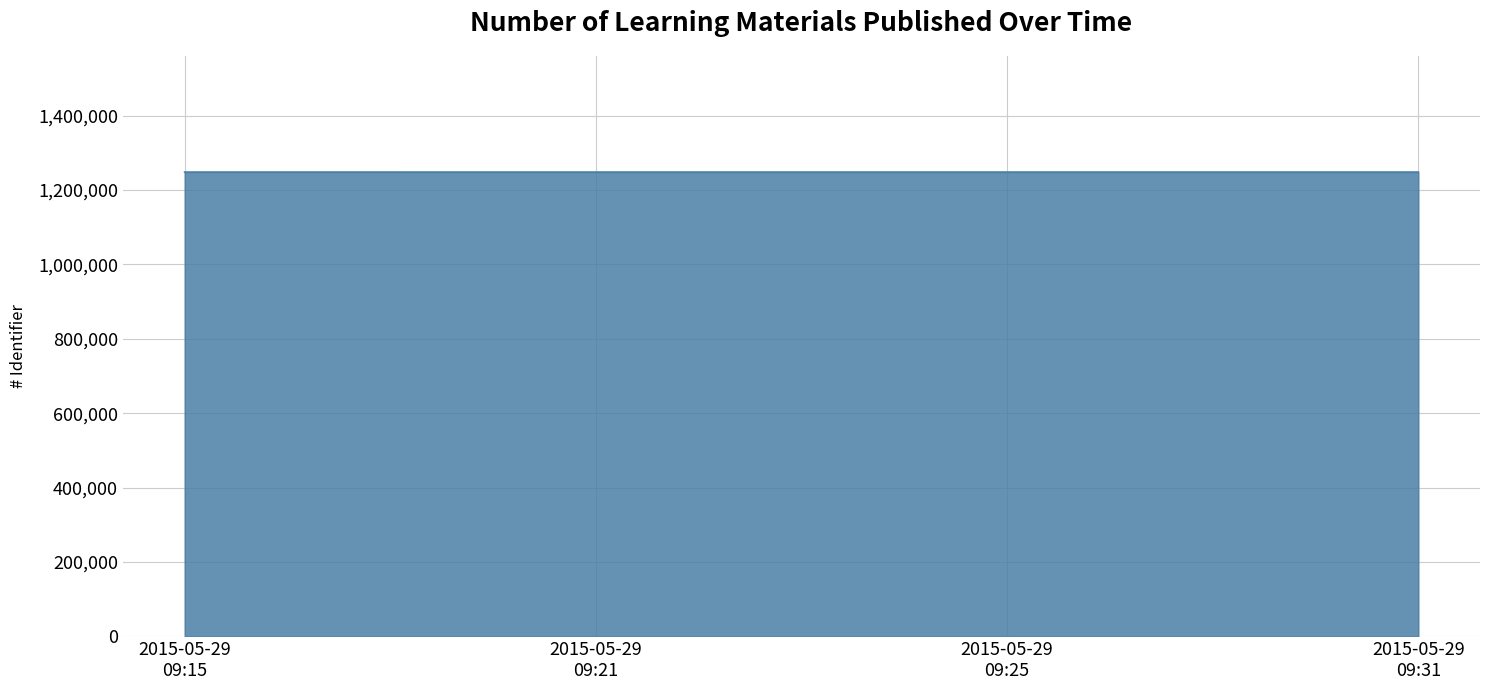

How many distinct data groups are displayed?

1